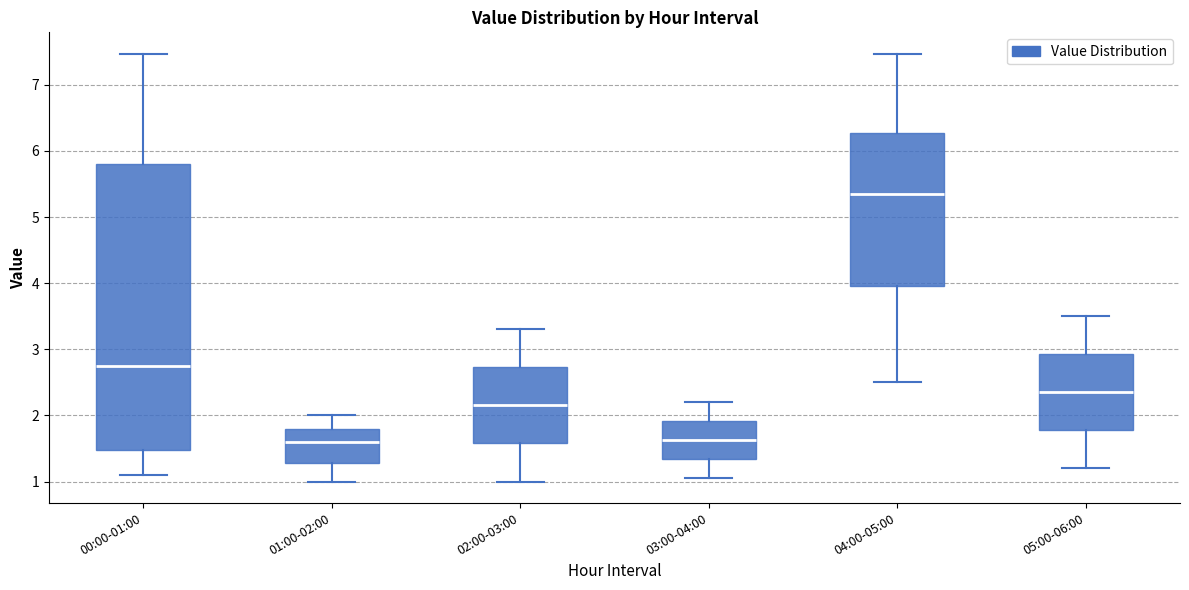

Reading left to right, transcribe this box plot: for each box, give where its median line is, the range the box spans, and where its two whiskers end, as read against the y-axis. The values are not printed on the chart, so give them approximately, as read against the axis.

00:00-01:00: median 2.8, box 1.5 to 5.8, whiskers 1.1 to 7.5
01:00-02:00: median 1.6, box 1.3 to 1.8, whiskers 1.0 to 2.0
02:00-03:00: median 2.2, box 1.6 to 2.7, whiskers 1.0 to 3.3
03:00-04:00: median 1.6, box 1.3 to 1.9, whiskers 1.1 to 2.2
04:00-05:00: median 5.4, box 4.0 to 6.3, whiskers 2.5 to 7.5
05:00-06:00: median 2.4, box 1.8 to 2.9, whiskers 1.2 to 3.5